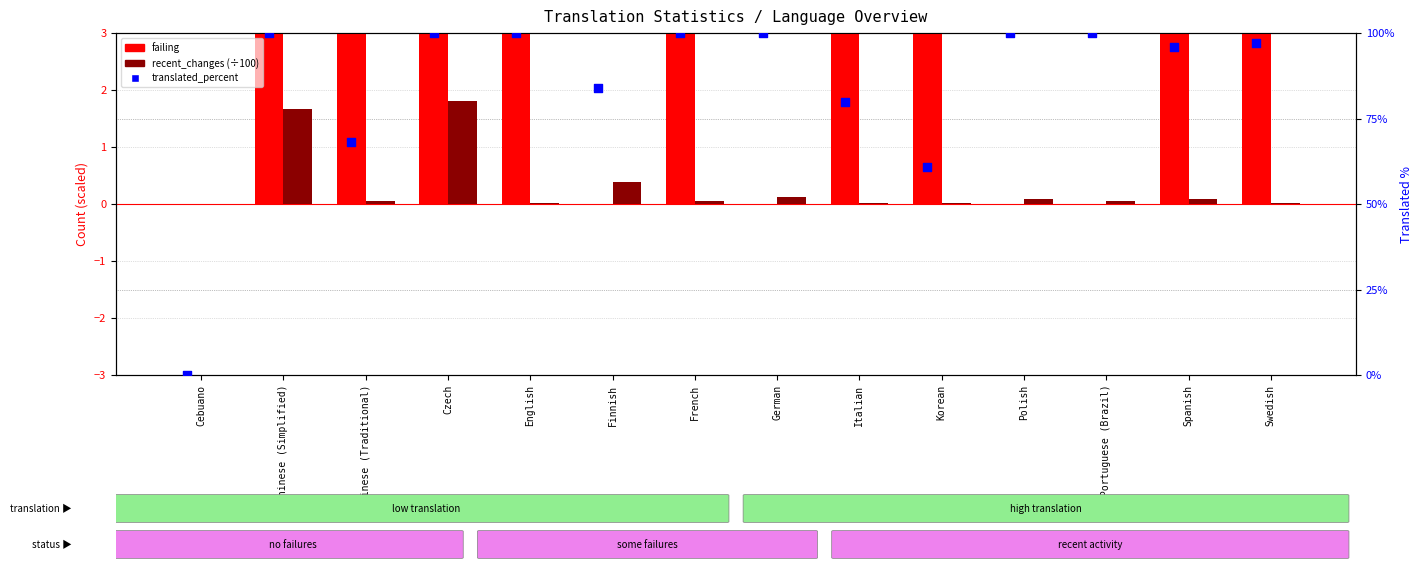

At which category is the sum across all series the highest?

Swedish